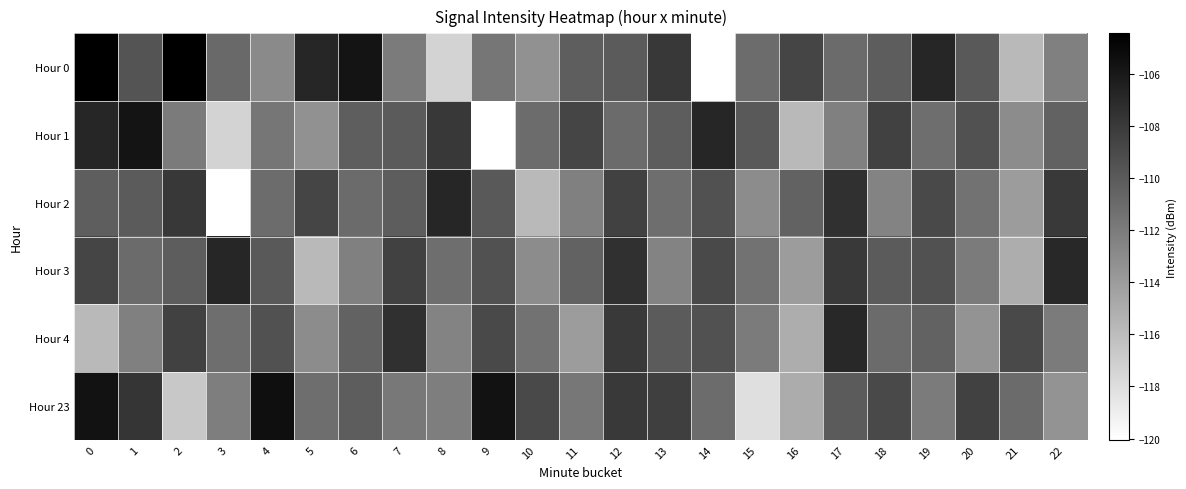

Reading left to right, list all the values displayed in this chart.

Hour 0: 0=-104.5	1=-109.6	2=-104.5	3=-111.0	4=-112.9	5=-106.8	6=-105.7	7=-112.0	8=-117.4	9=-111.7	10=-113.3	11=-110.2	12=-110.0	13=-107.9	14=-120.0	15=-111.0	16=-108.7	17=-111.0	18=-110.1	19=-106.8	20=-110.0	21=-115.7	22=-112.3
Hour 1: 0=-106.8	1=-105.7	2=-112.0	3=-117.4	4=-111.7	5=-113.3	6=-110.2	7=-110.0	8=-107.9	9=-120.0	10=-111.0	11=-108.7	12=-111.0	13=-110.1	14=-106.8	15=-110.0	16=-115.7	17=-112.3	18=-108.5	19=-111.2	20=-109.5	21=-113.0	22=-110.5
Hour 2: 0=-110.2	1=-110.0	2=-107.9	3=-120.0	4=-111.0	5=-108.7	6=-111.0	7=-110.1	8=-106.8	9=-110.0	10=-115.7	11=-112.3	12=-108.5	13=-111.2	14=-109.5	15=-113.0	16=-110.5	17=-107.5	18=-112.5	19=-109.0	20=-111.5	21=-114.0	22=-108.0
Hour 3: 0=-108.7	1=-111.0	2=-110.1	3=-106.8	4=-110.0	5=-115.7	6=-112.3	7=-108.5	8=-111.2	9=-109.5	10=-113.0	11=-110.5	12=-107.5	13=-112.5	14=-109.0	15=-111.5	16=-114.0	17=-108.0	18=-110.0	19=-109.5	20=-112.0	21=-115.0	22=-107.0
Hour 4: 0=-115.7	1=-112.3	2=-108.5	3=-111.2	4=-109.5	5=-113.0	6=-110.5	7=-107.5	8=-112.5	9=-109.0	10=-111.5	11=-114.0	12=-108.0	13=-110.0	14=-109.5	15=-112.0	16=-115.0	17=-107.0	18=-111.0	19=-110.5	20=-113.5	21=-109.0	22=-112.0
Hour 23: 0=-105.7	1=-107.7	2=-116.6	3=-112.2	4=-105.4	5=-111.2	6=-110.1	7=-111.8	8=-112.2	9=-105.6	10=-108.9	11=-111.7	12=-108.0	13=-108.3	14=-111.0	15=-118.1	16=-114.9	17=-110.0	18=-109.0	19=-112.0	20=-108.5	21=-111.0	22=-113.5